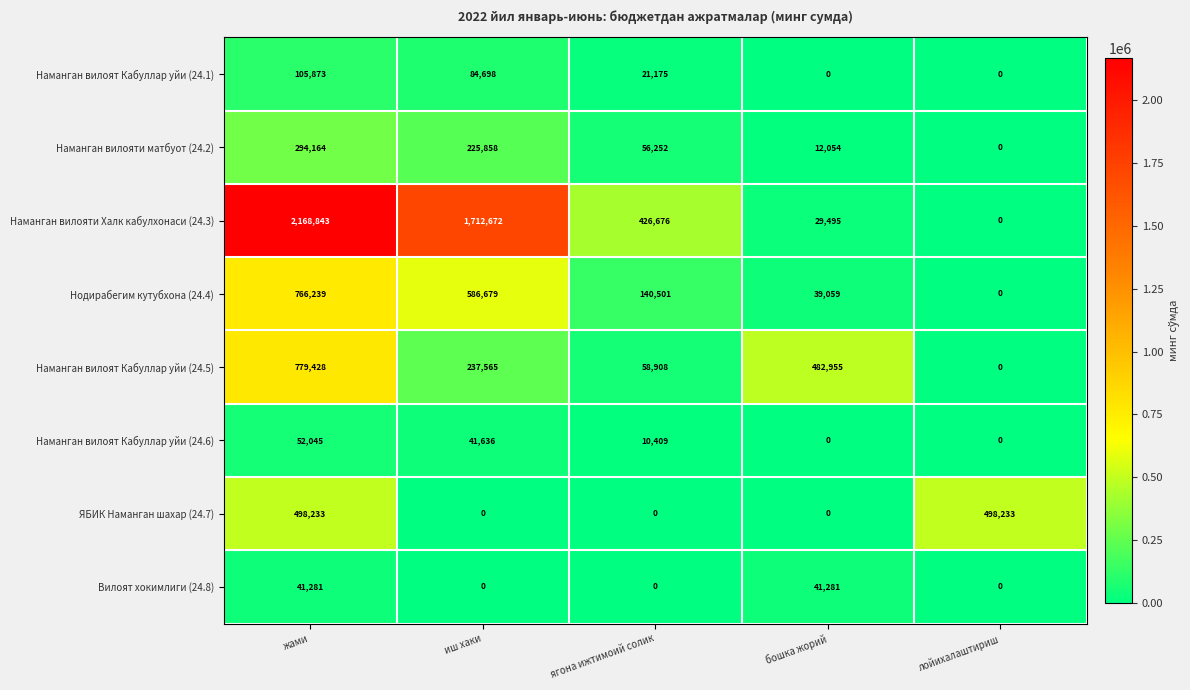

Count the number of categories in the chart.

5